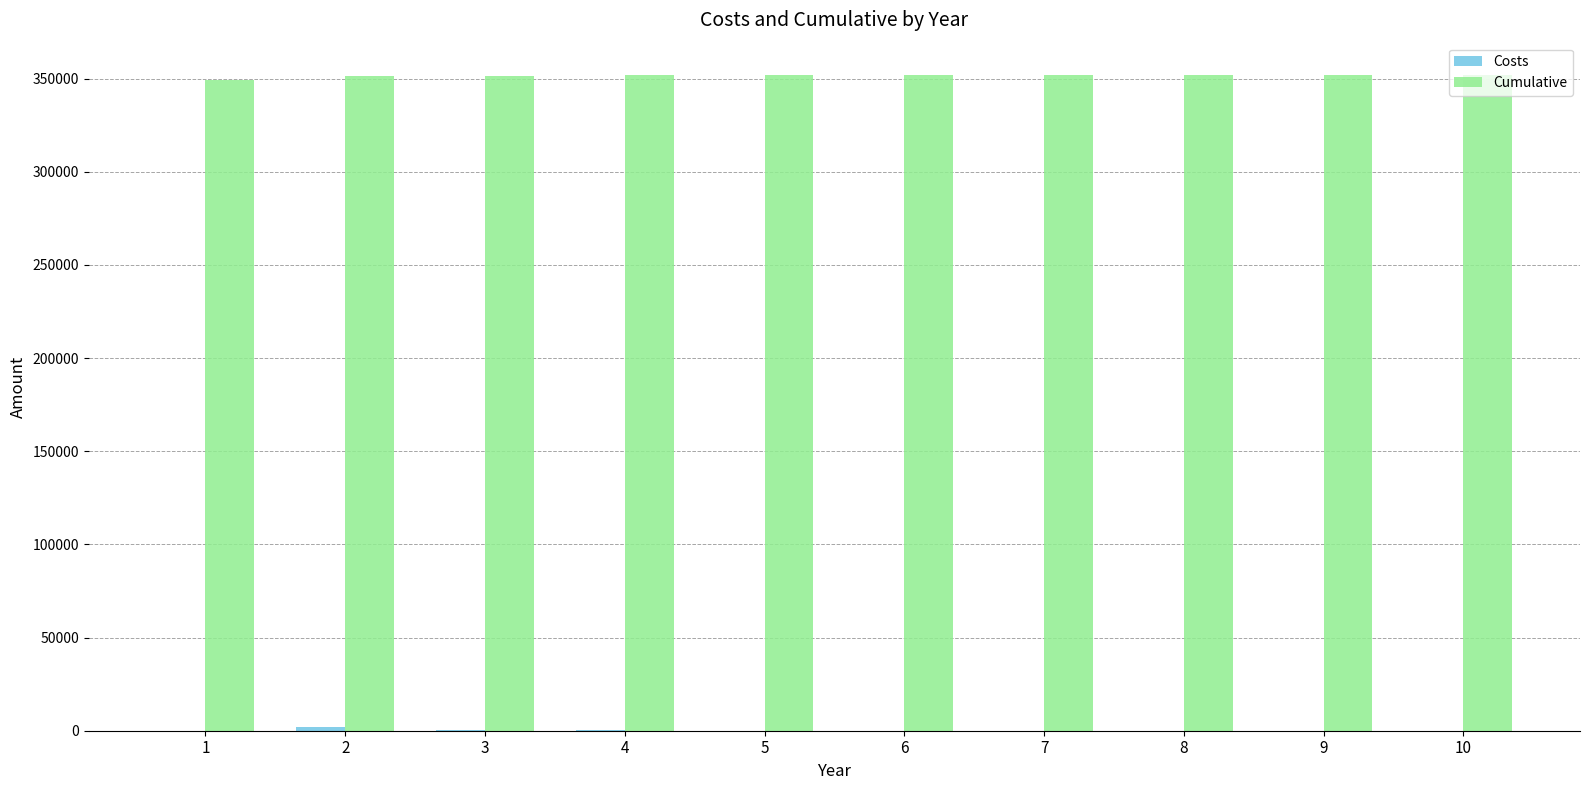

The value of Cumulative at 9 is 351685. True or false?

True